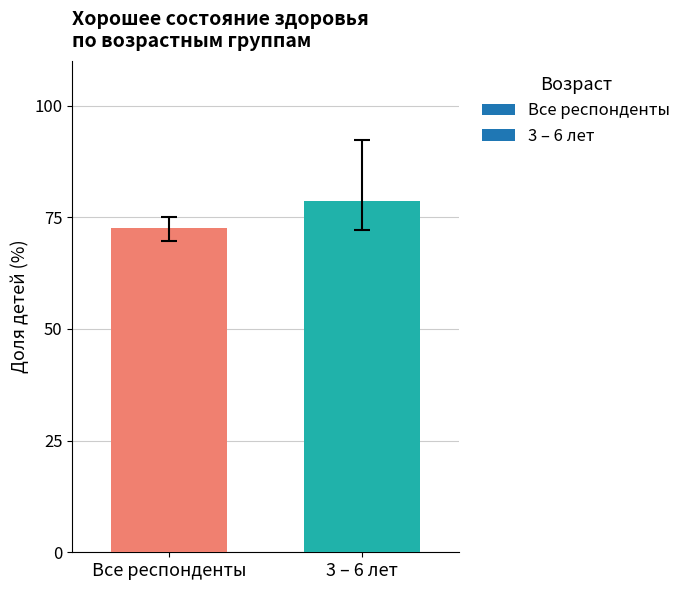

Is it true that the value at 3 – 6 лет is 108.2?

False